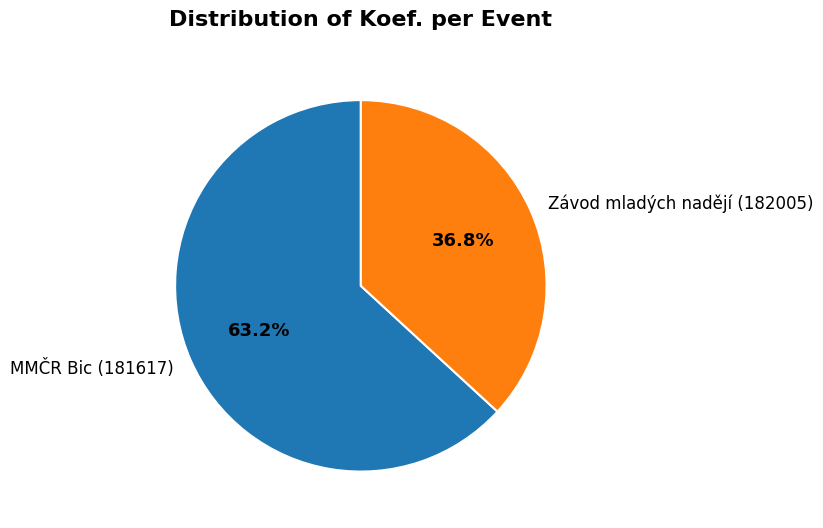

Between Závod mladých nadějí (182005) and MMČR Bic (181617), which is larger?

MMČR Bic (181617)